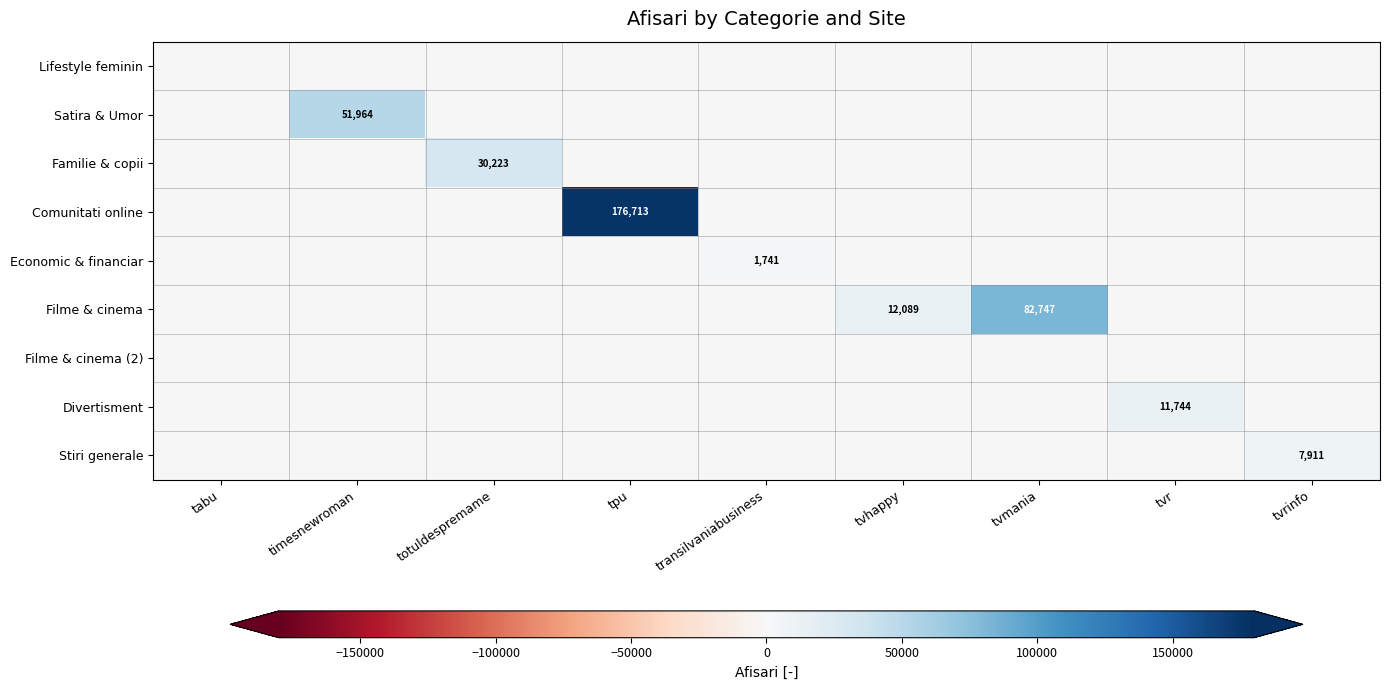

List the labels in order of Filme & cinema (2) value, smallest first.

tabu, timesnewroman, totuldespremame, tpu, transilvaniabusiness, tvhappy, tvmania, tvr, tvrinfo